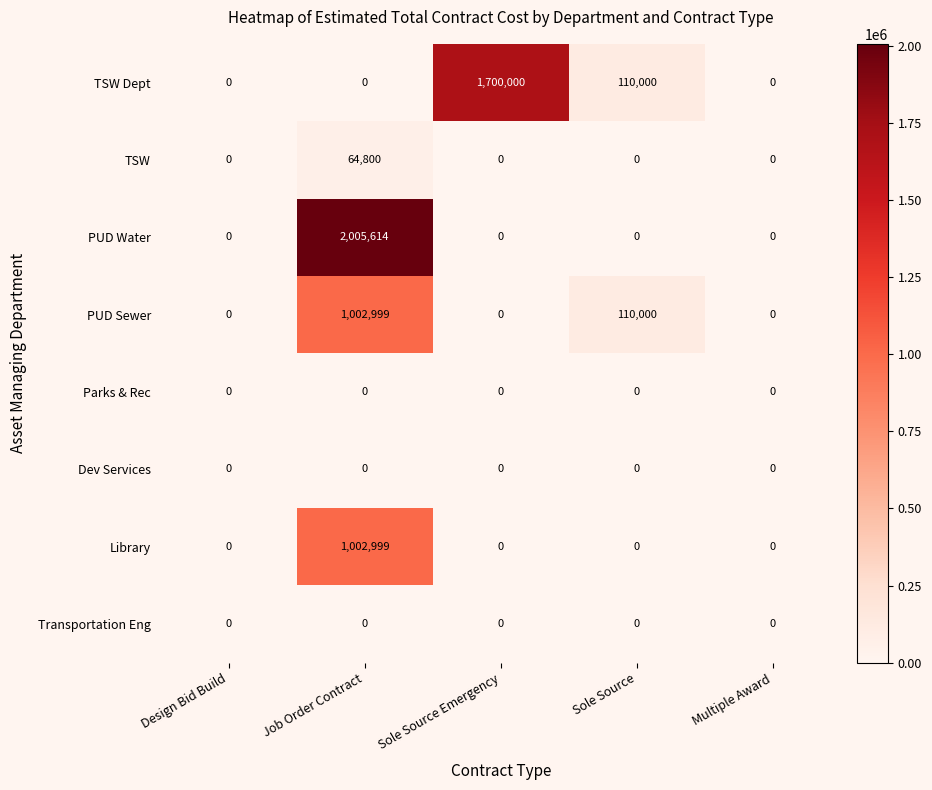

How many distinct data groups are displayed?

8